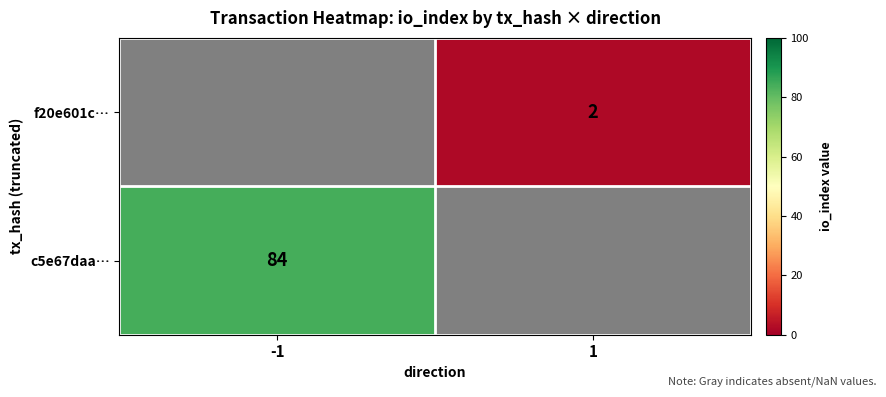

True or false: f20e601c… has a value of 0 at 1.

False